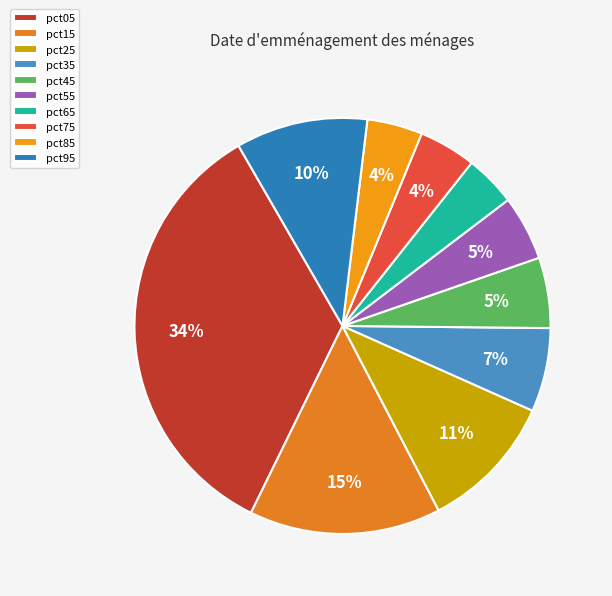

To the nearest percent, what is the average slice percentage?

10%